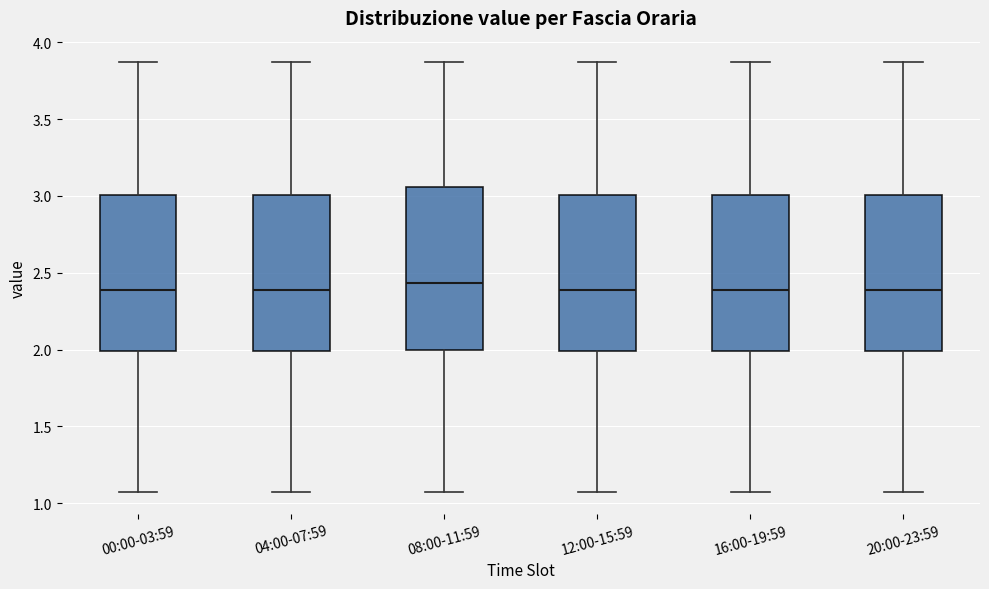

Which box's median line is the highest?

08:00-11:59